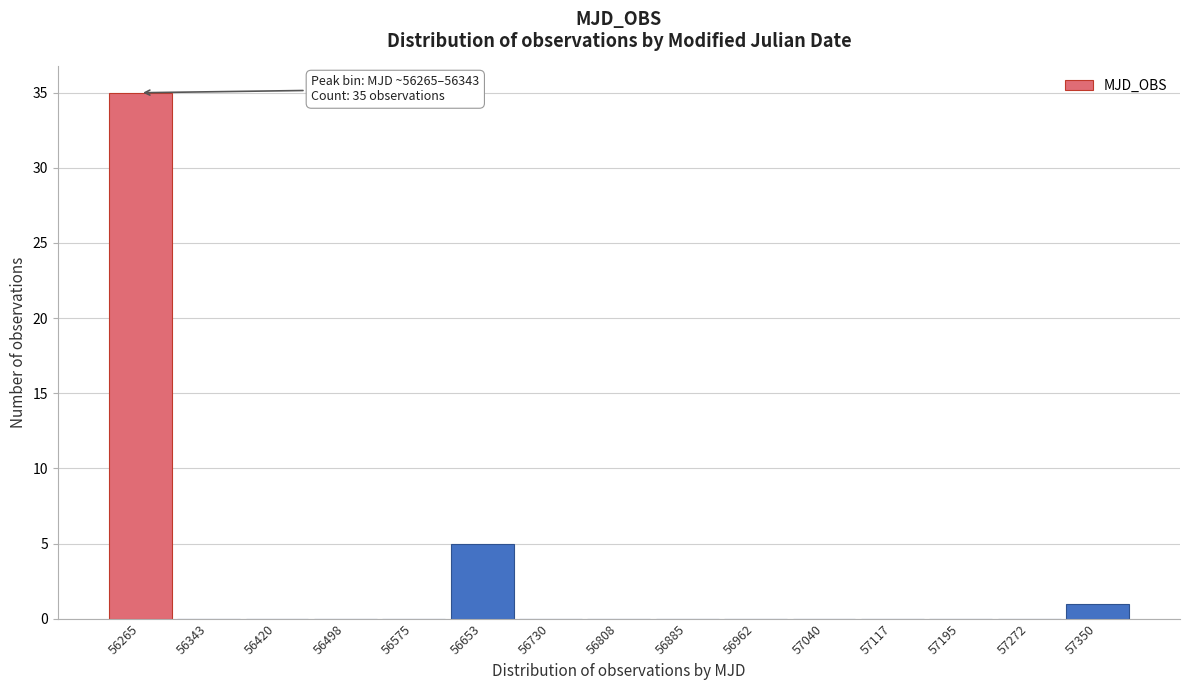

Reading left to right, list all the values displayed in this chart.

56265=35	56343=0	56420=0	56498=0	56575=0	56653=5	56730=0	56808=0	56885=0	56962=0	57040=0	57117=0	57195=0	57272=0	57350=1